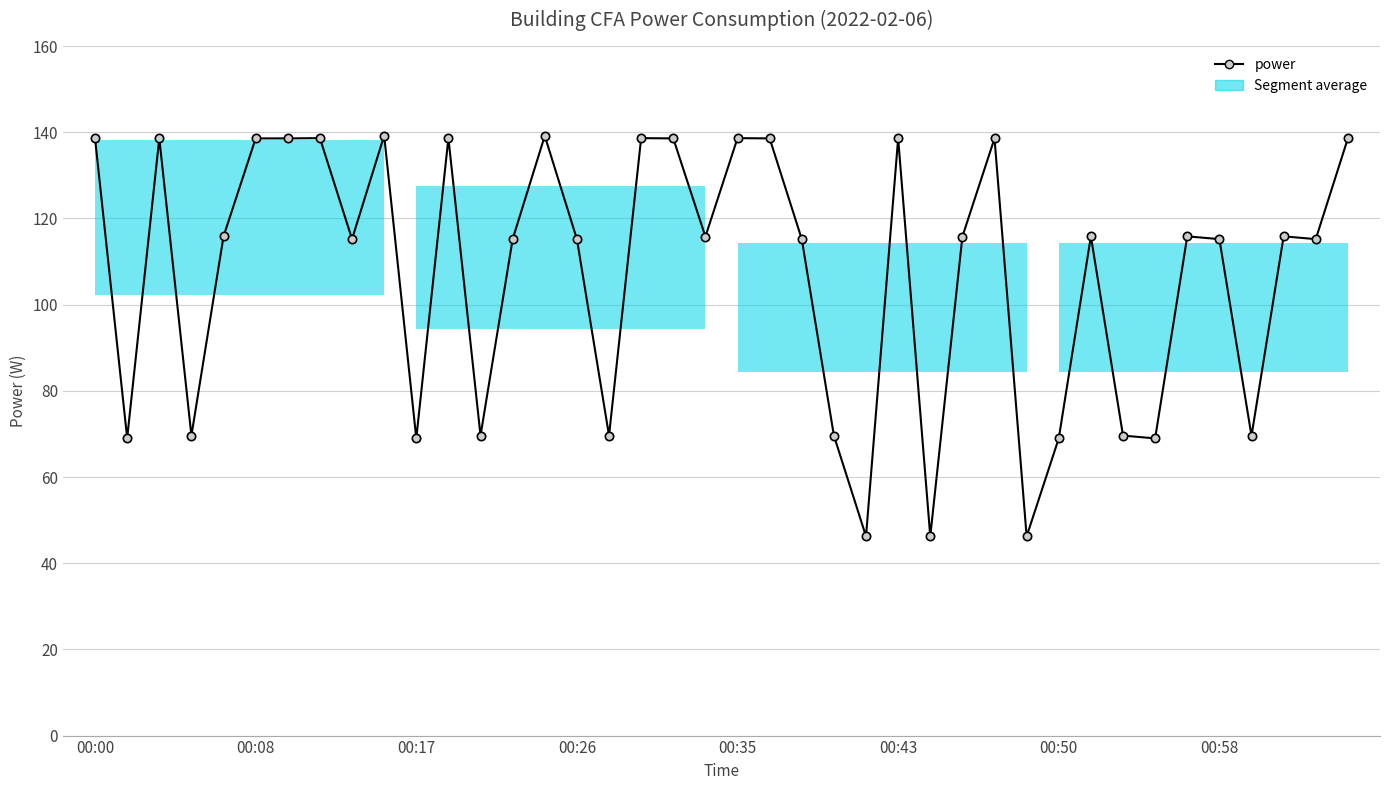

True or false: there are more than 0 points higher than both neighbors.

True